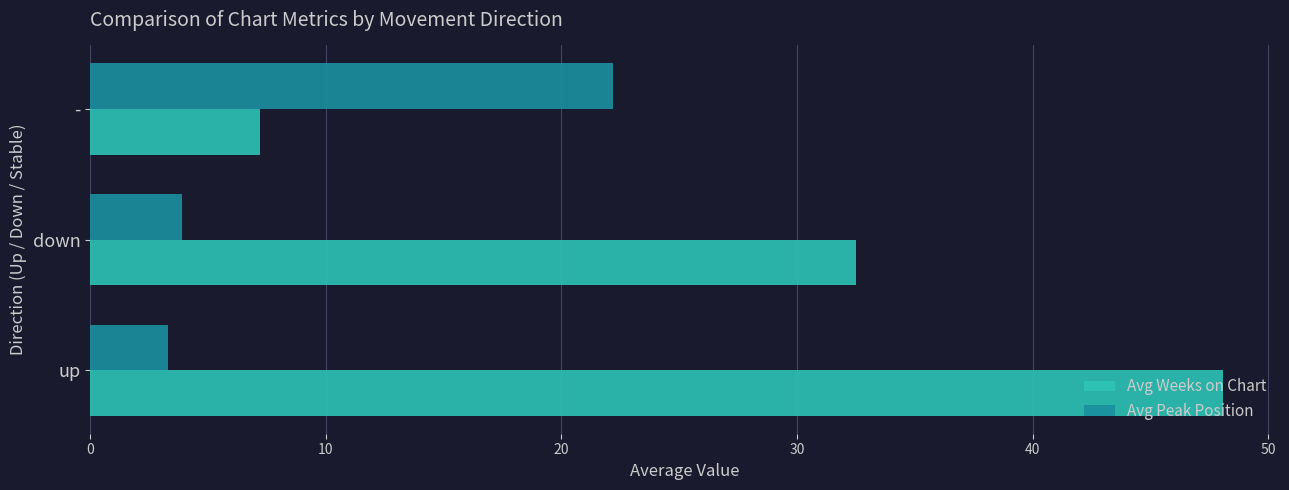

The value of Avg Peak Position at down is 1.4. True or false?

False